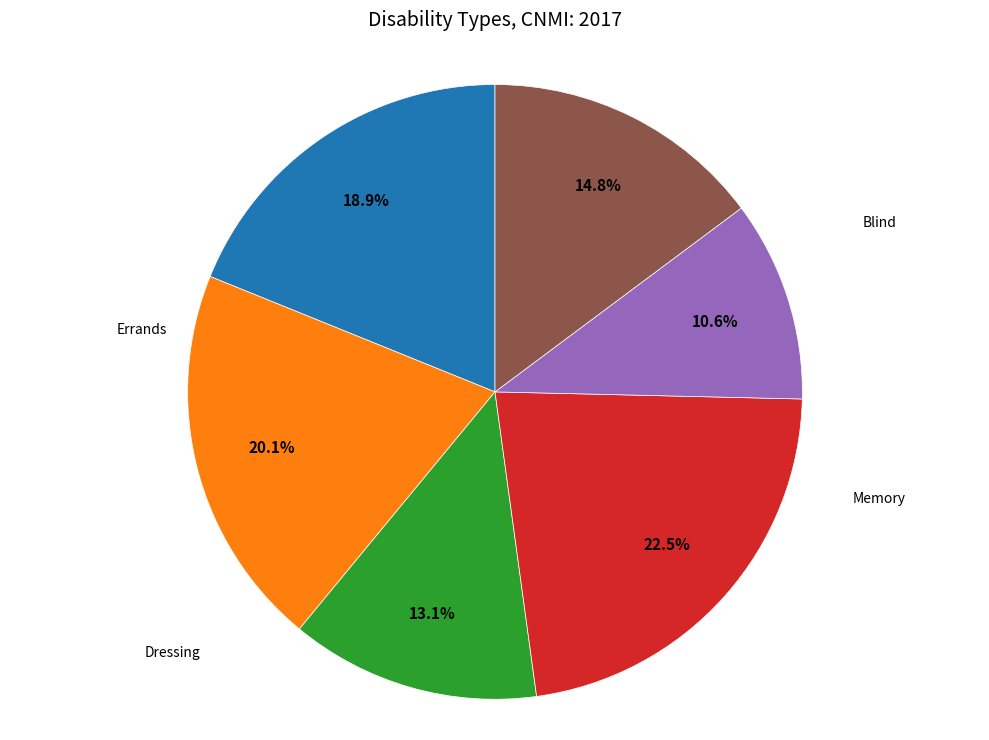

Is there a majority slice in this chart?

No